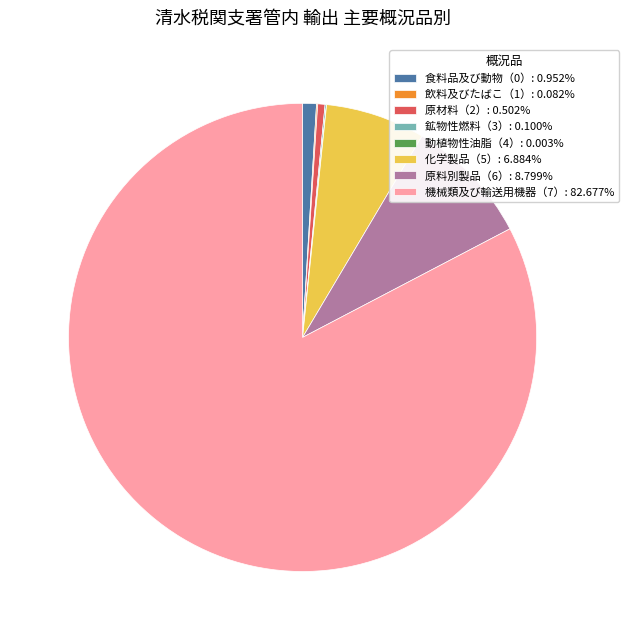

Is there any slice that represents more than half of the pie?

Yes